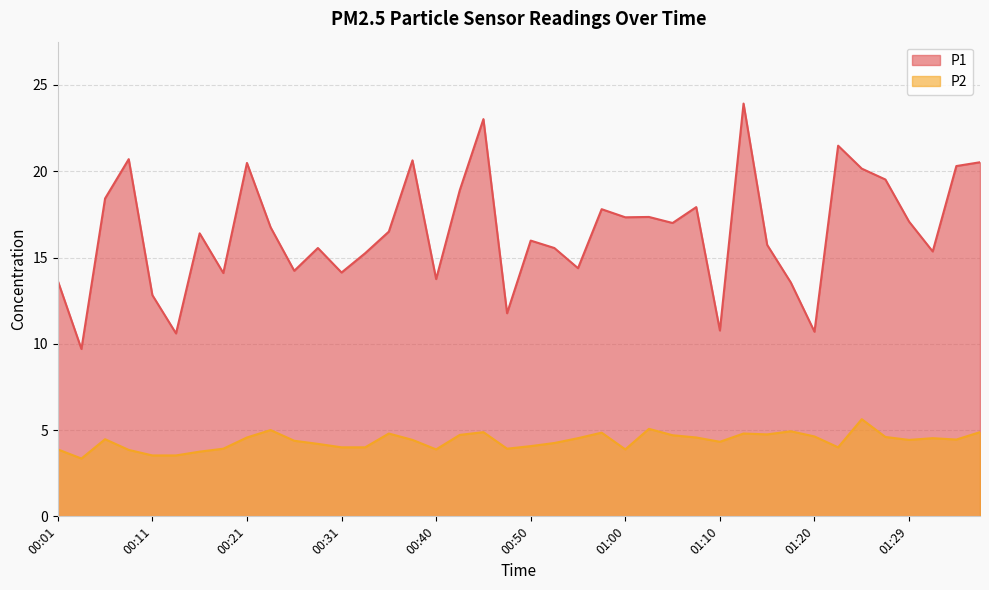

Which series has the largest total across all categories?

P1